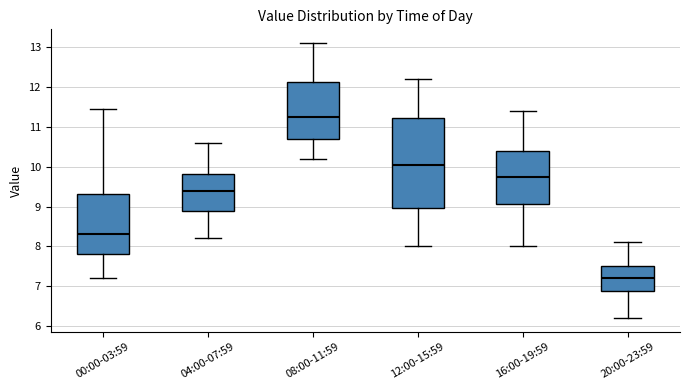

Where is the upper edge of the box for 12:00-15:59 on the y-axis? The values are not printed on the chart, so give them approximately, as read against the axis.

11.2